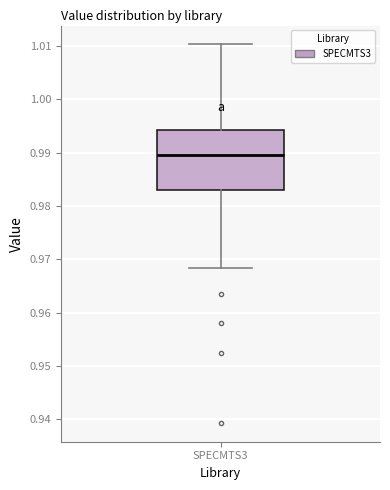

Read this box plot against the y-axis: the position of the median line, the range covered by the box, and the ends of both whiskers. The values are not printed on the chart, so give them approximately, as read against the axis.

median 0.990, box 0.983 to 0.994, whiskers 0.968 to 1.010